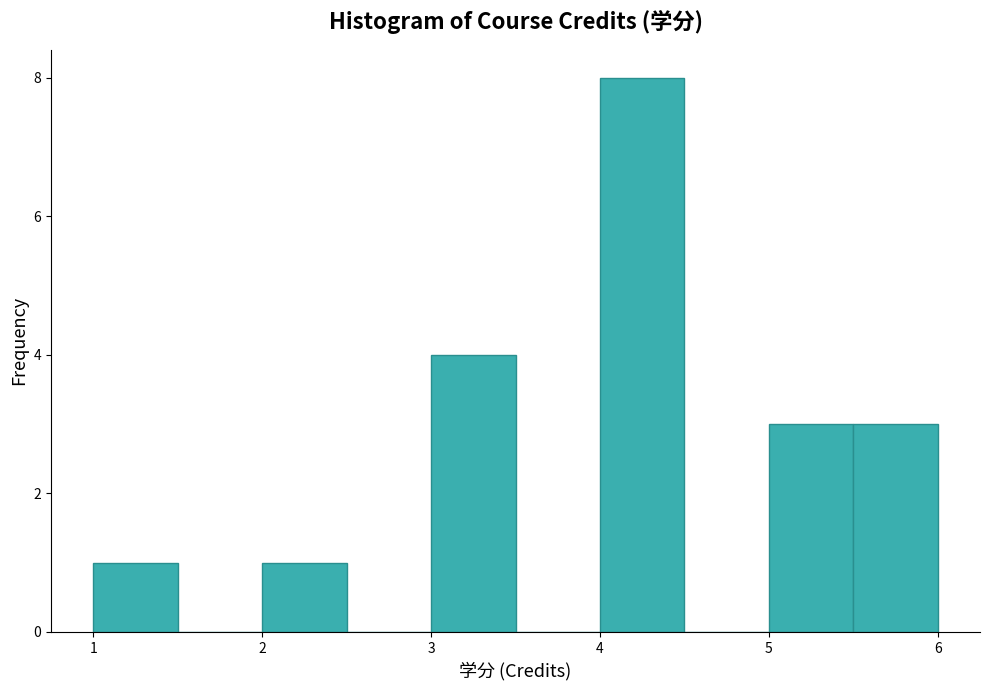

Over which range of the x-axis is the bar tallest?

4.0 to 4.5